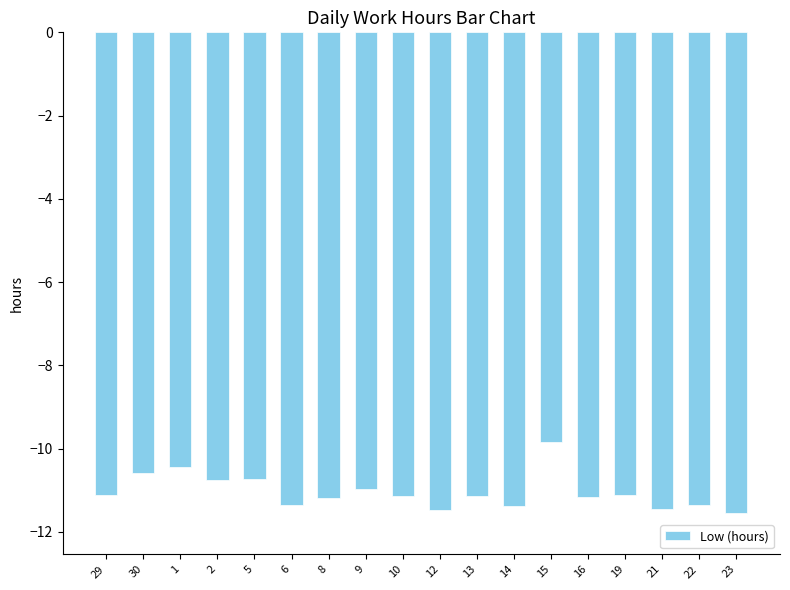

What is the label of the 7th bar from the right?

14